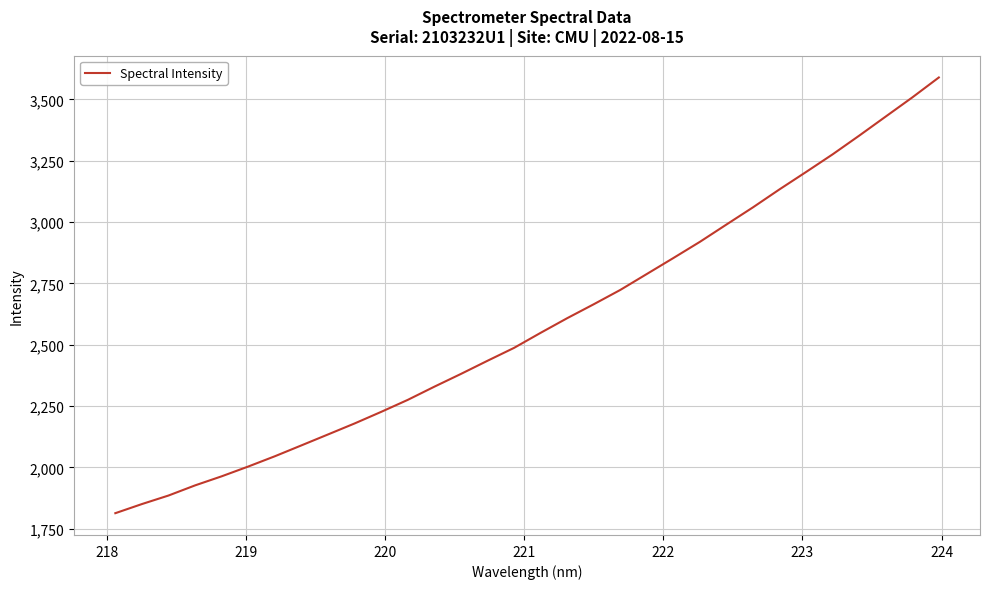

What is the smallest value displayed?

1813.3